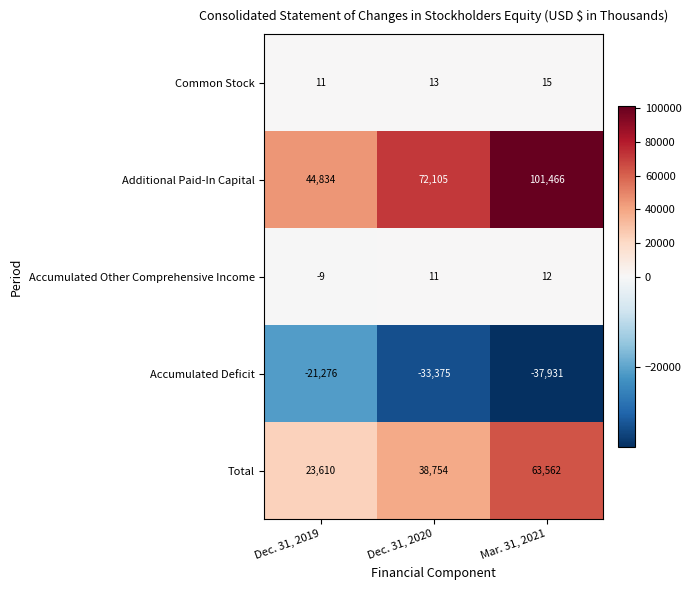

What is the smallest value displayed?

-37931